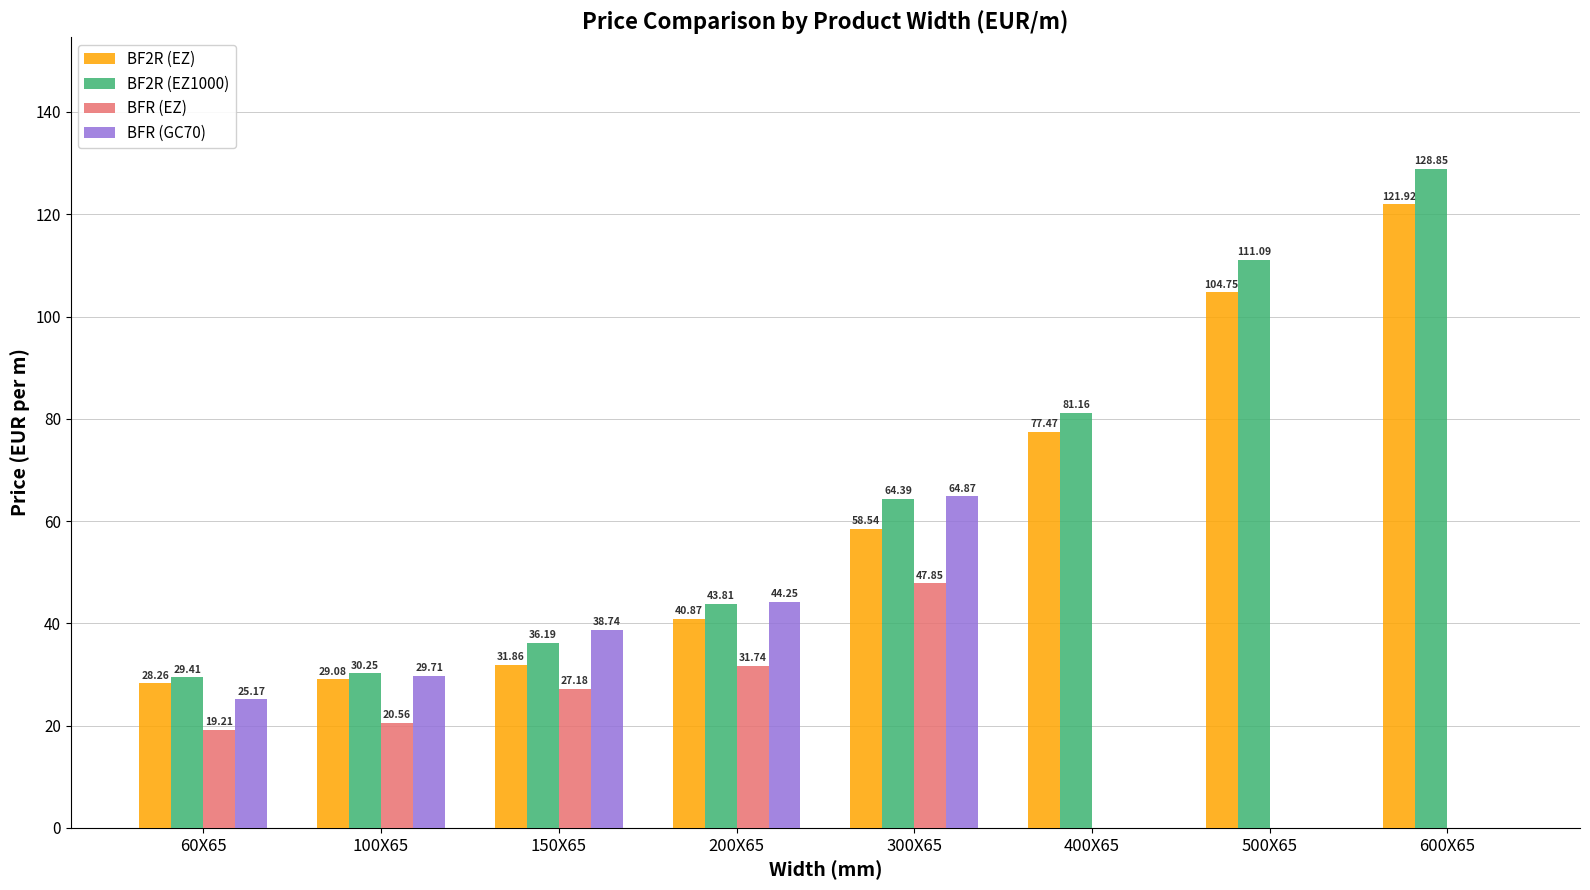

At which label is BF2R (EZ) closest to 75?

400X65